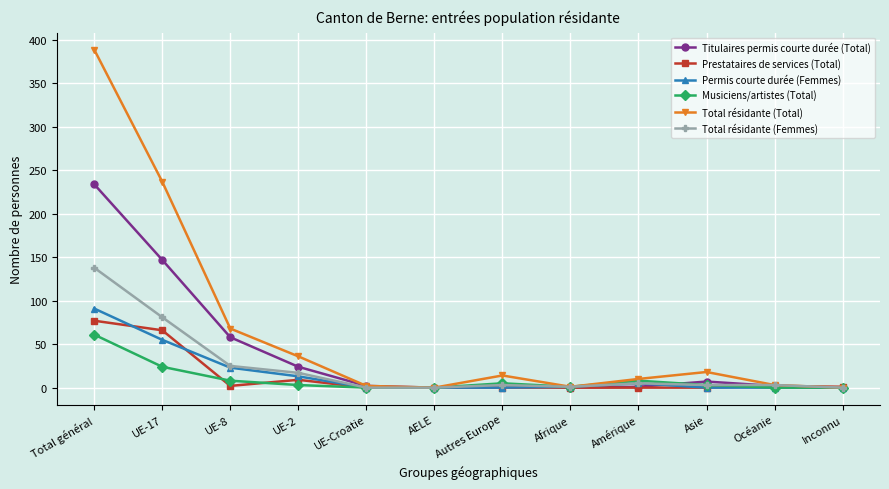

The value of Total résidante (Femmes) at UE-8 is 5. True or false?

False